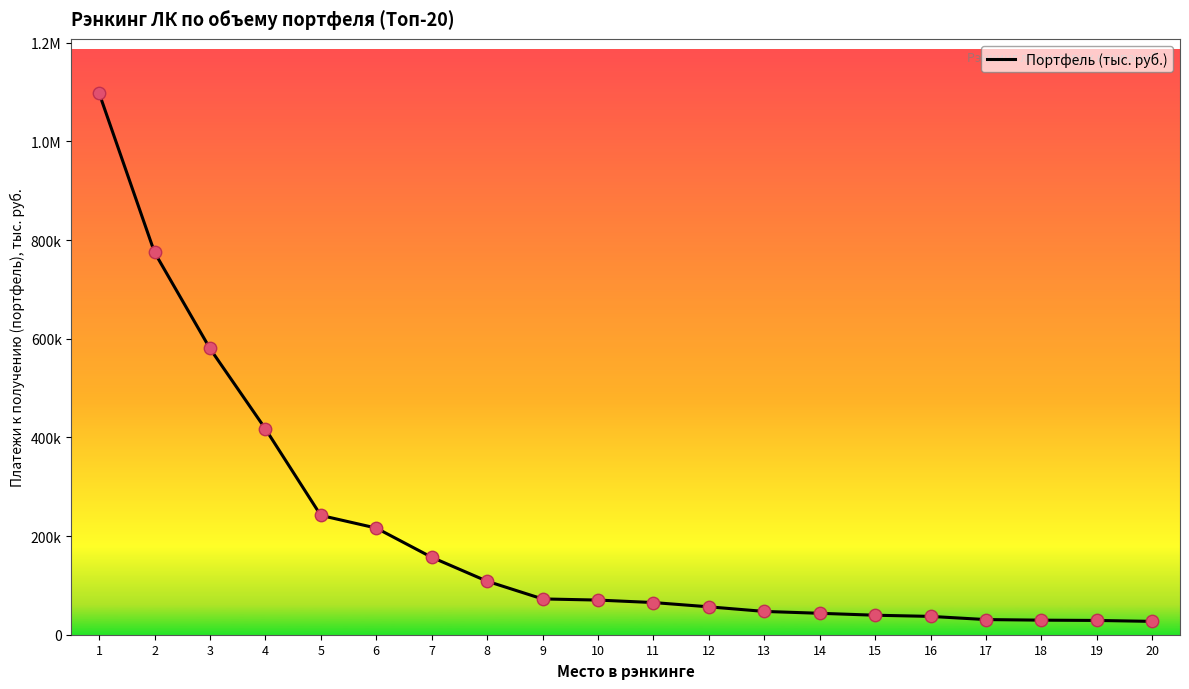

Does the chart have visible grid lines?

No